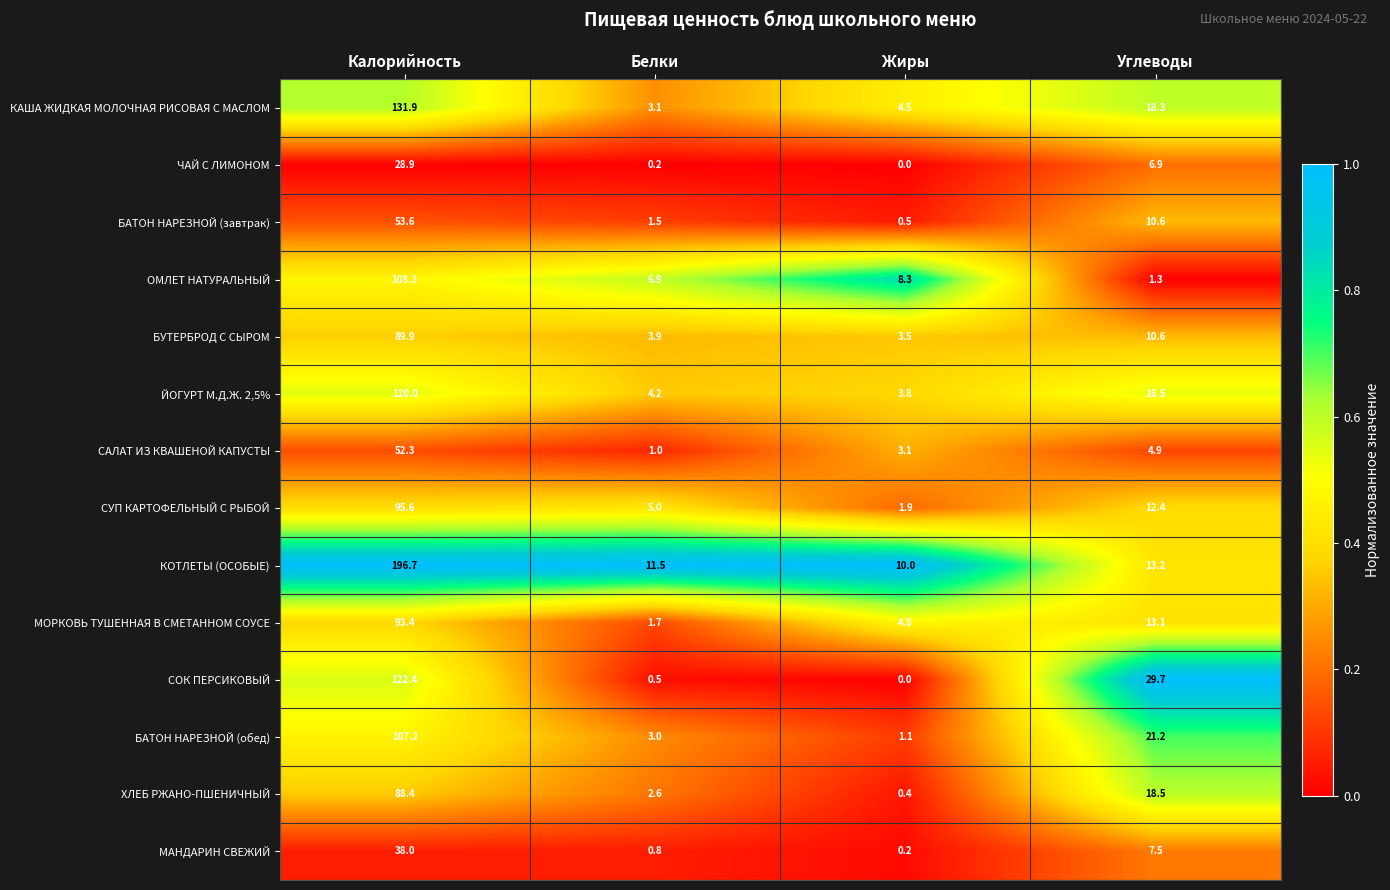

Count the number of data series in this chart.

14